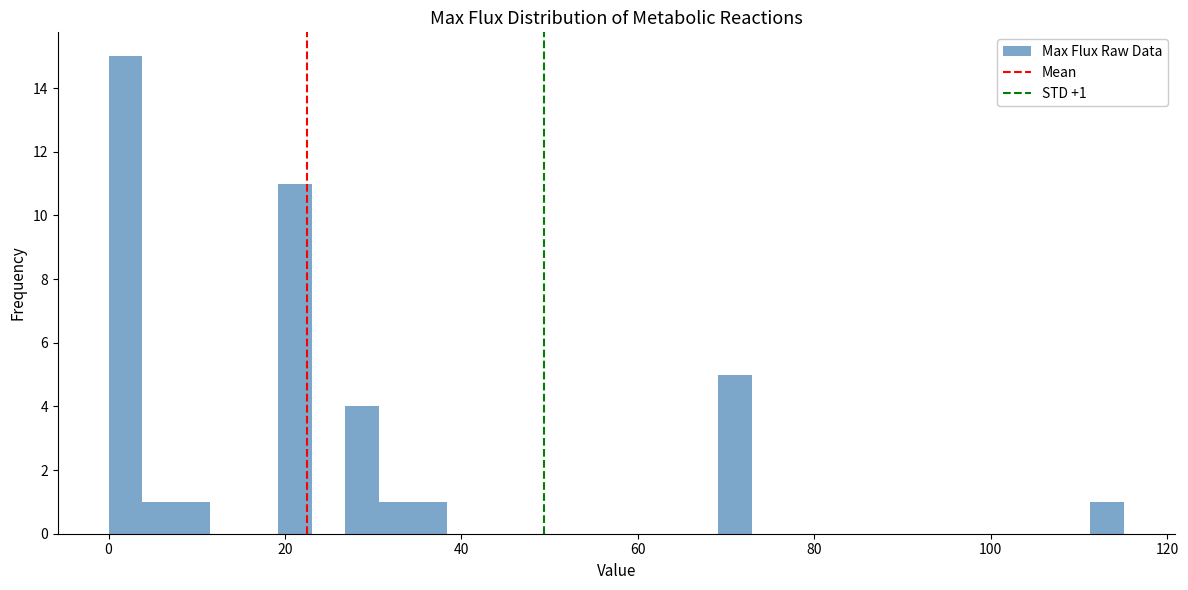

Around what value on the x-axis is the tallest bar? Give the approximate position of its centre, as read against the axis.

2